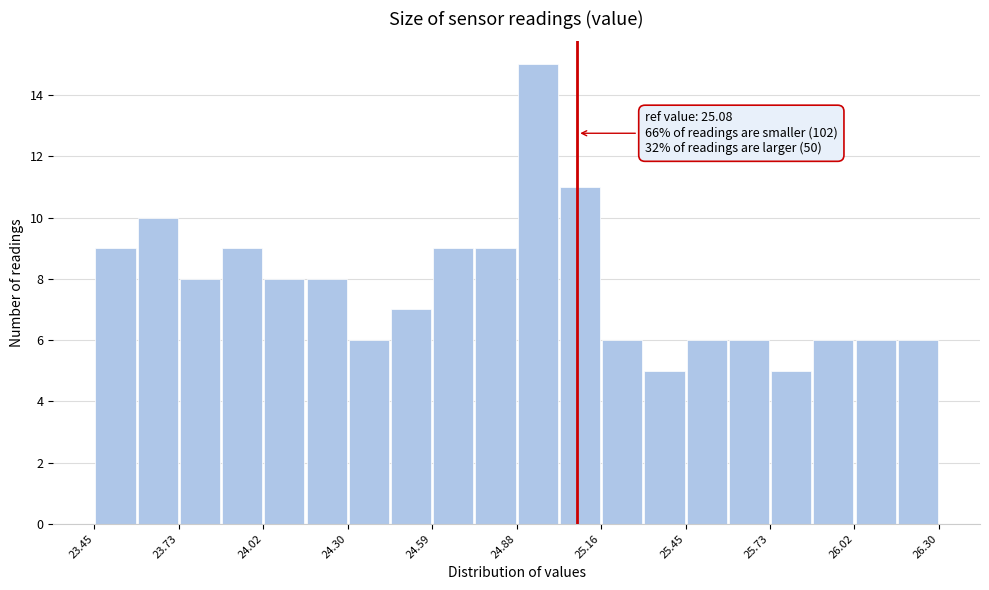

Around what value on the x-axis is the tallest bar? Give the approximate position of its centre, as read against the axis.

24.95